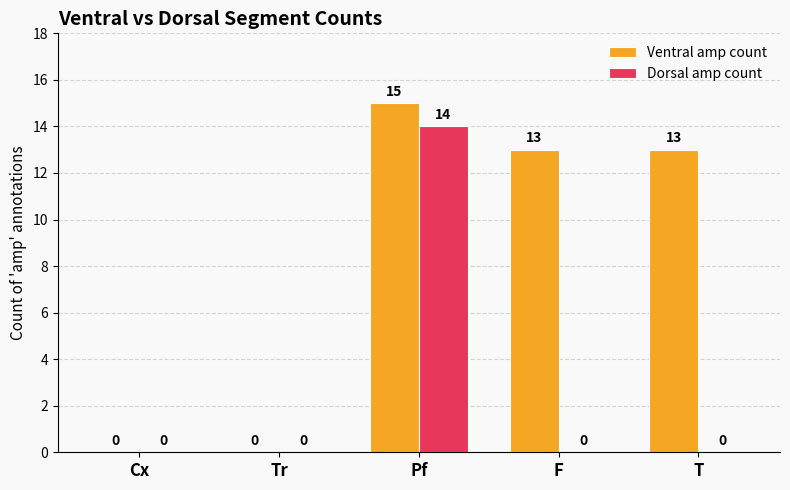

Which series has the largest range (max minus min)?

Ventral amp count